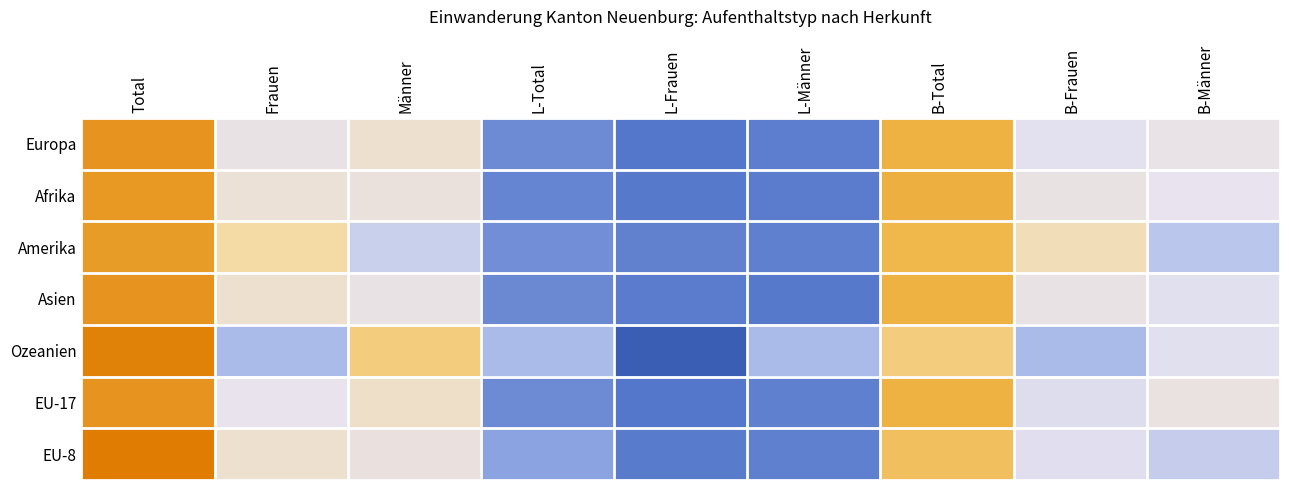

Reading left to right, list all the values displayed in this chart.

Europa: Total=1.7	Frauen=0.1	Männer=0.3	L-Total=-1.1	L-Frauen=-1.2	L-Männer=-1.2	B-Total=1.4	B-Frauen=-0.0	B-Männer=0.1
Afrika: Total=1.7	Frauen=0.2	Männer=0.2	L-Total=-1.1	L-Frauen=-1.2	L-Männer=-1.2	B-Total=1.4	B-Frauen=0.1	B-Männer=0.0
Amerika: Total=1.6	Frauen=0.6	Männer=-0.3	L-Total=-1.0	L-Frauen=-1.1	L-Männer=-1.2	B-Total=1.3	B-Frauen=0.5	B-Männer=-0.4
Asien: Total=1.7	Frauen=0.3	Männer=0.1	L-Total=-1.1	L-Frauen=-1.2	L-Männer=-1.2	B-Total=1.4	B-Frauen=0.1	B-Männer=-0.1
Ozeanien: Total=1.9	Frauen=-0.5	Männer=0.9	L-Total=-0.5	L-Frauen=-1.5	L-Männer=-0.5	B-Total=0.9	B-Frauen=-0.5	B-Männer=-0.1
EU-17: Total=1.7	Frauen=0.0	Männer=0.3	L-Total=-1.1	L-Frauen=-1.2	L-Männer=-1.2	B-Total=1.4	B-Frauen=-0.1	B-Männer=0.1
EU-8: Total=2.0	Frauen=0.3	Männer=0.1	L-Total=-0.8	L-Frauen=-1.2	L-Männer=-1.2	B-Total=1.2	B-Frauen=-0.1	B-Männer=-0.3